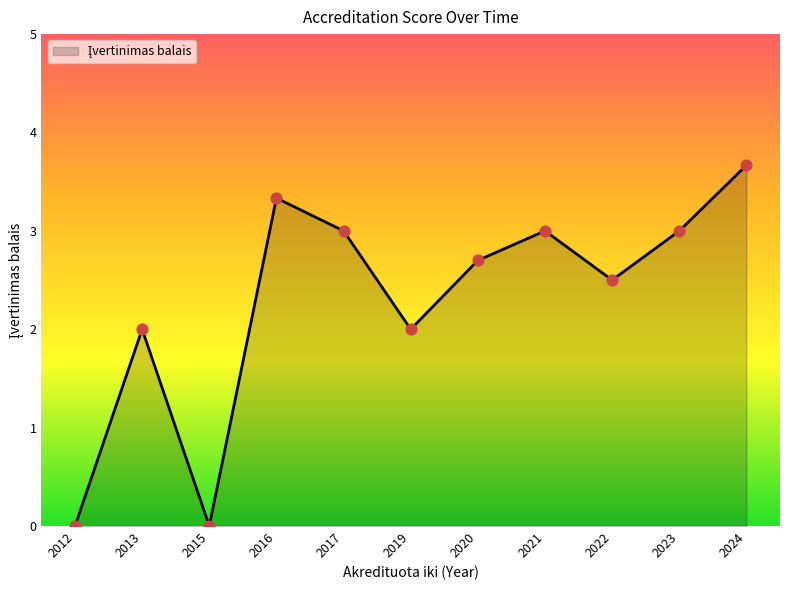

What is the change in value from 2015 to 2019?

+2.0